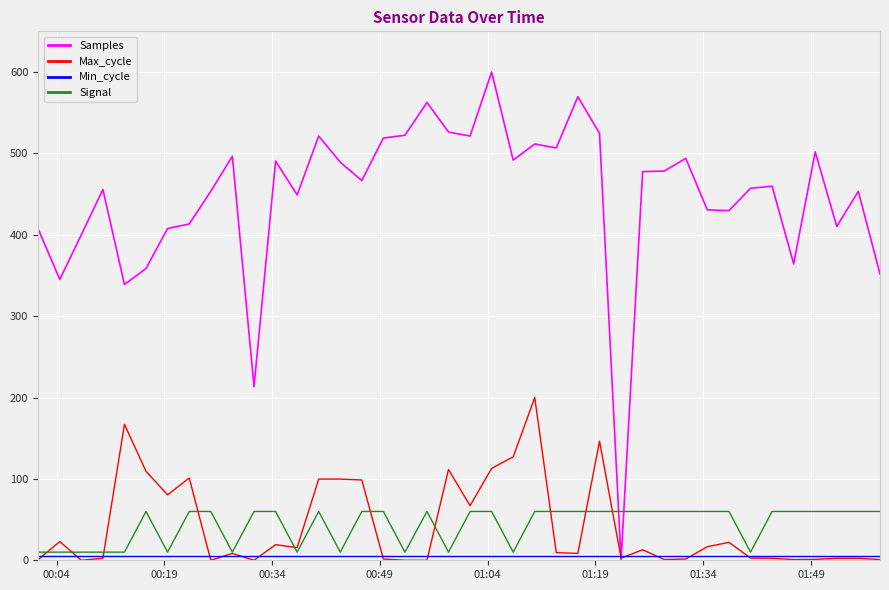

What is the greatest value displayed?

600.0